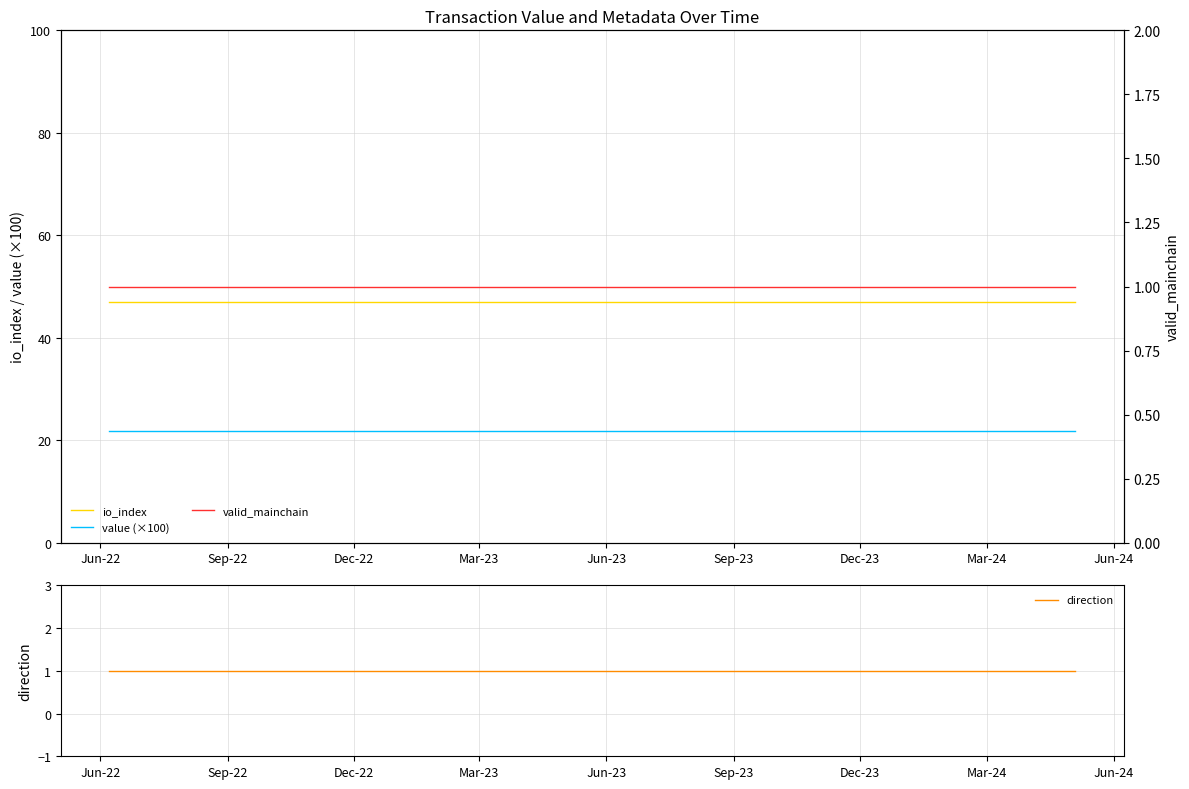

What is the minimum value for value (×100)?

21.8